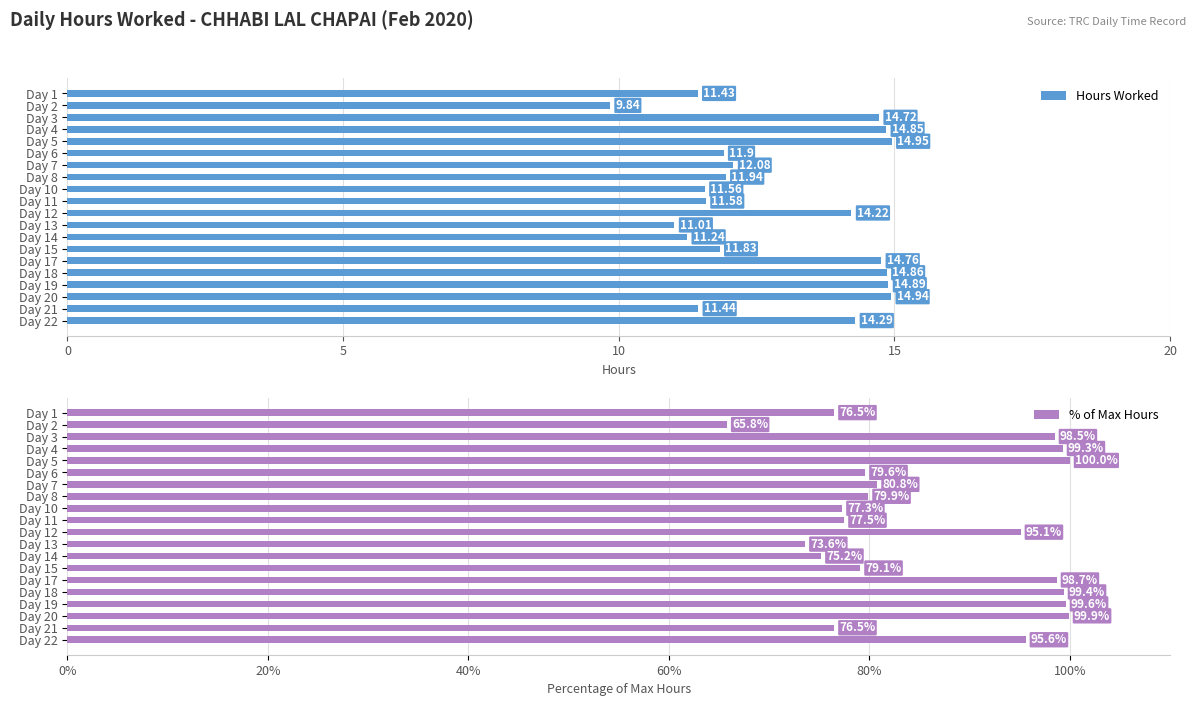

What is the difference between the maximum and minimum values in the Hours Worked series?

5.1